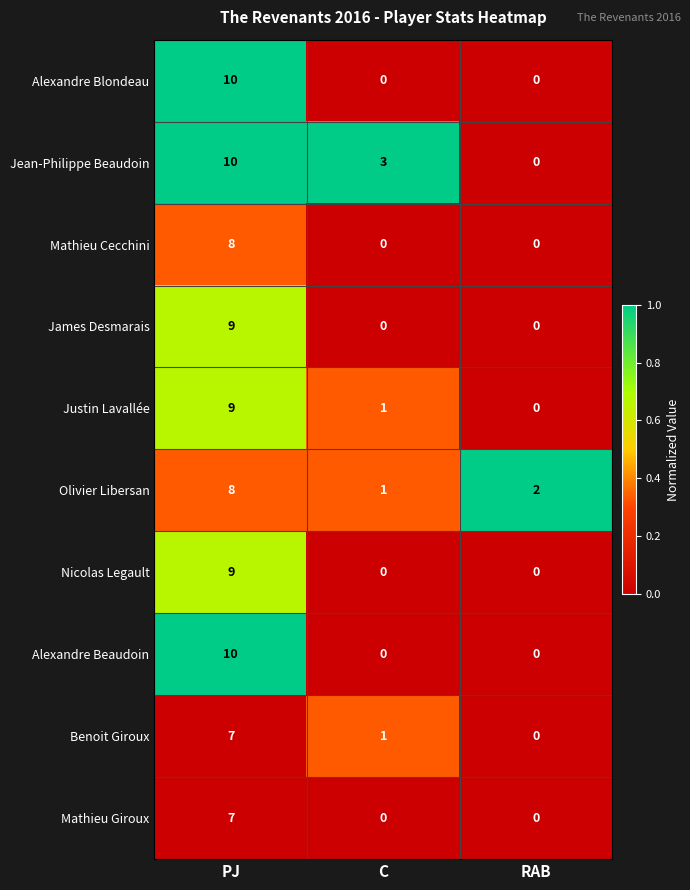

The Nicolas Legault series shows 0 at RAB. True or false?

True